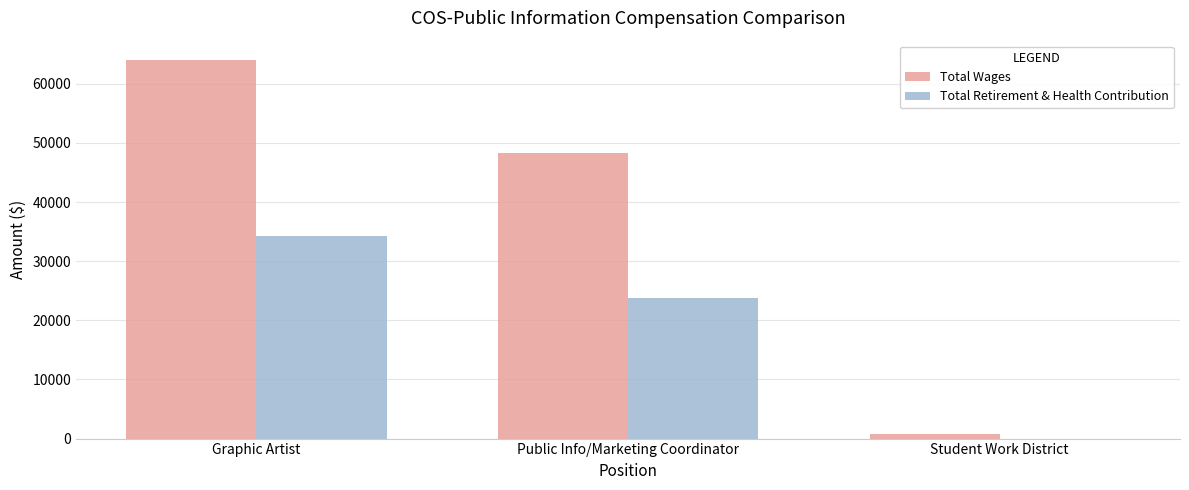

What is the total value across all series at Student Work District?

711